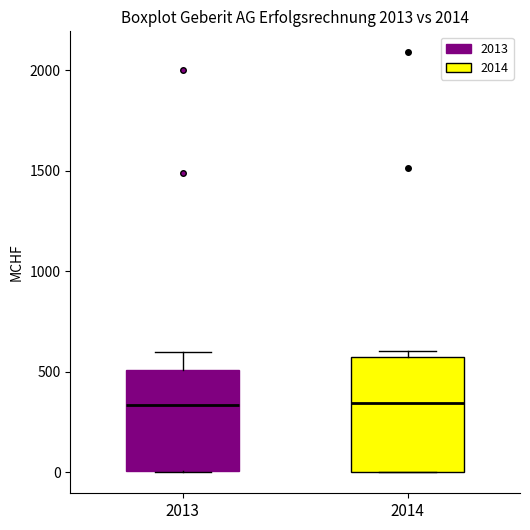

Reading left to right, read every box against the y-axis: the position of its median line, the range the box covers, and the ends of its whiskers. The values are not printed on the chart, so give them approximately, as read against the axis.

2013: median 350, box 0 to 500, whiskers 0 to 600
2014: median 350, box 0 to 600, whiskers 0 to 600 (just above the box's upper edge)